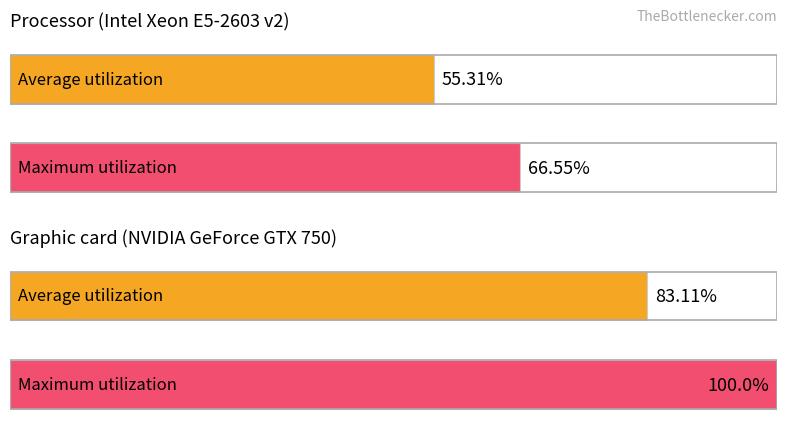

Is it true that Maximum utilization equals -184.0 at 4?

False